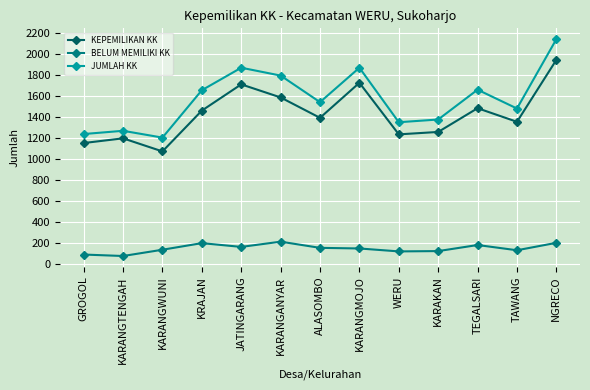

Between GROGOL and TAWANG, which series saw the biggest shift?

JUMLAH KK